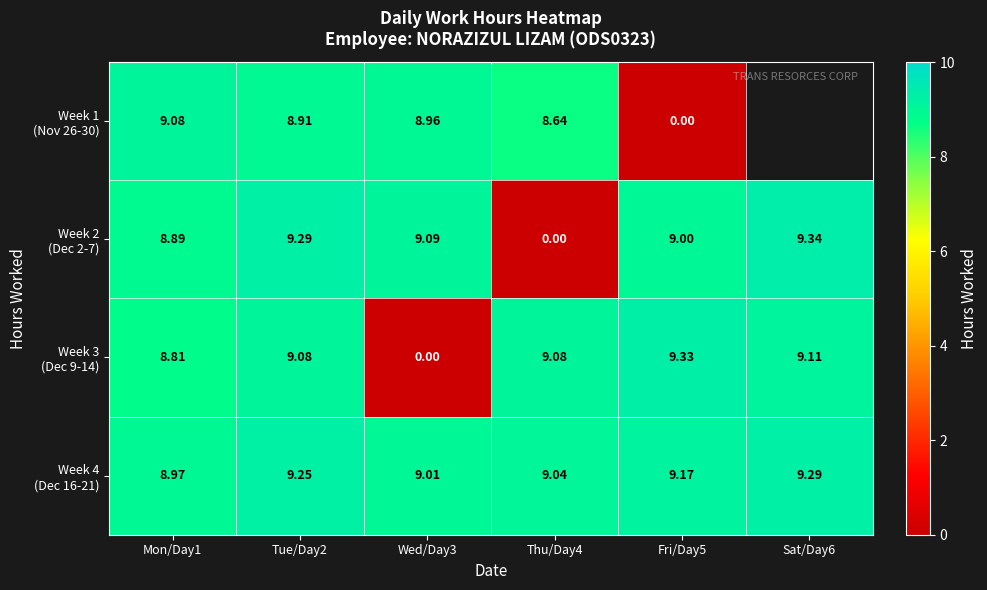

Where does the Week 1 (Nov 26-30) series first go above 8?

Mon/Day1